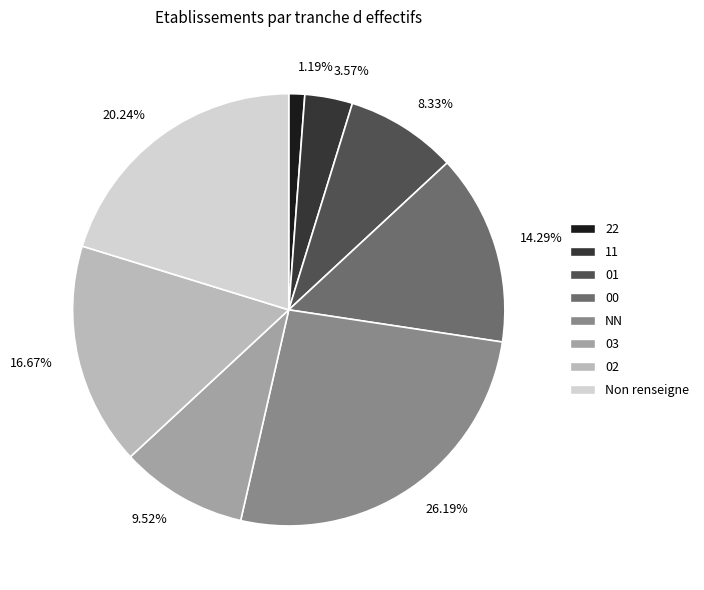

To the nearest percent, what is the average slice percentage?

12%